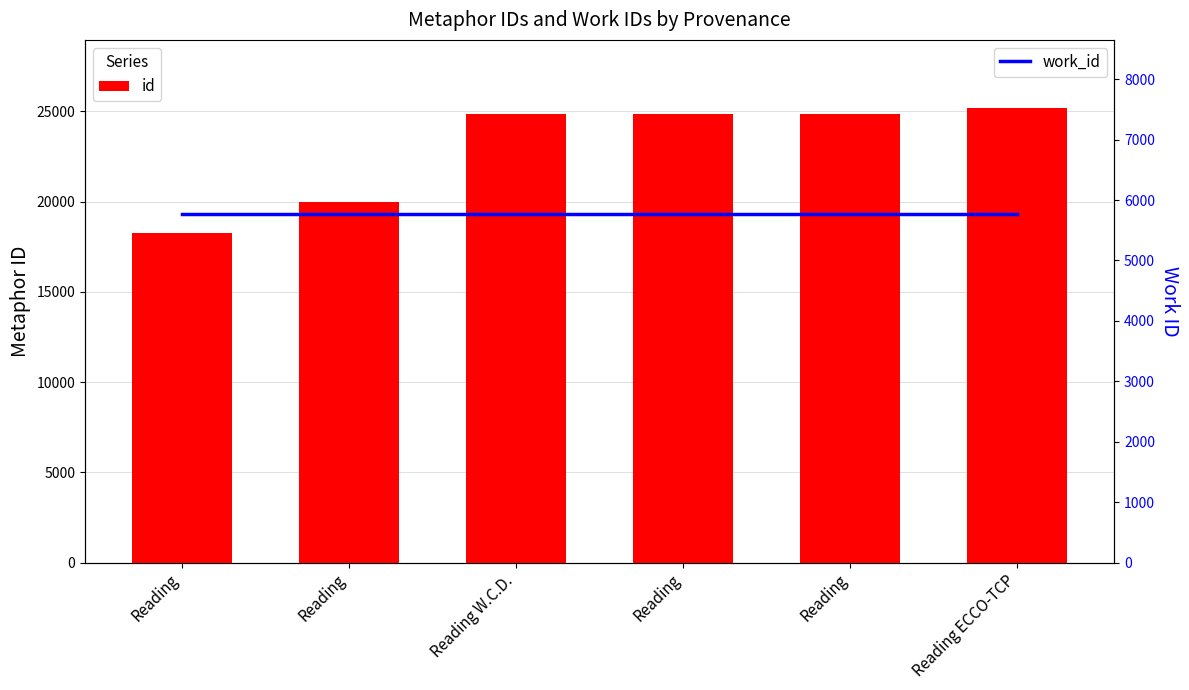

Between Reading and Reading, which series saw the biggest shift?

id